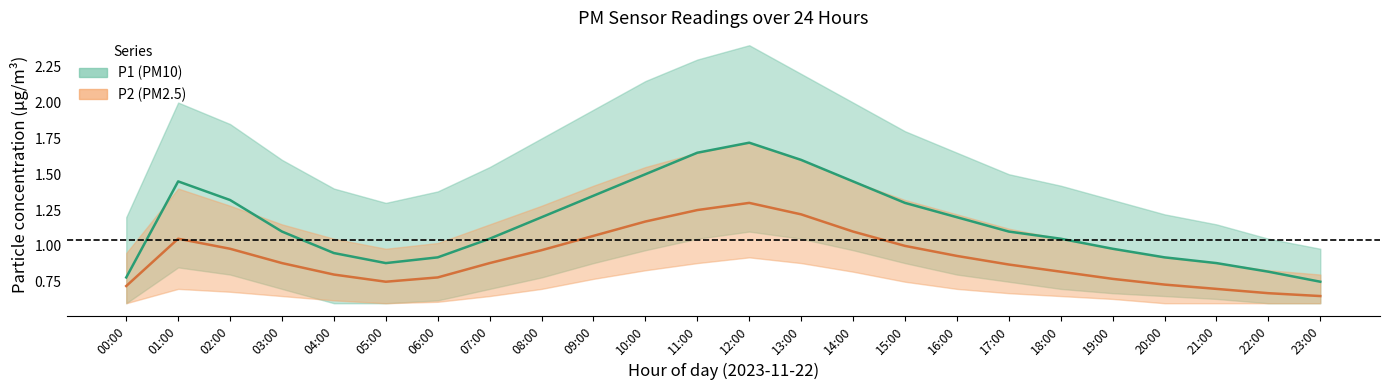

The value of P2_lower at 14:00 is 0.8. True or false?

True